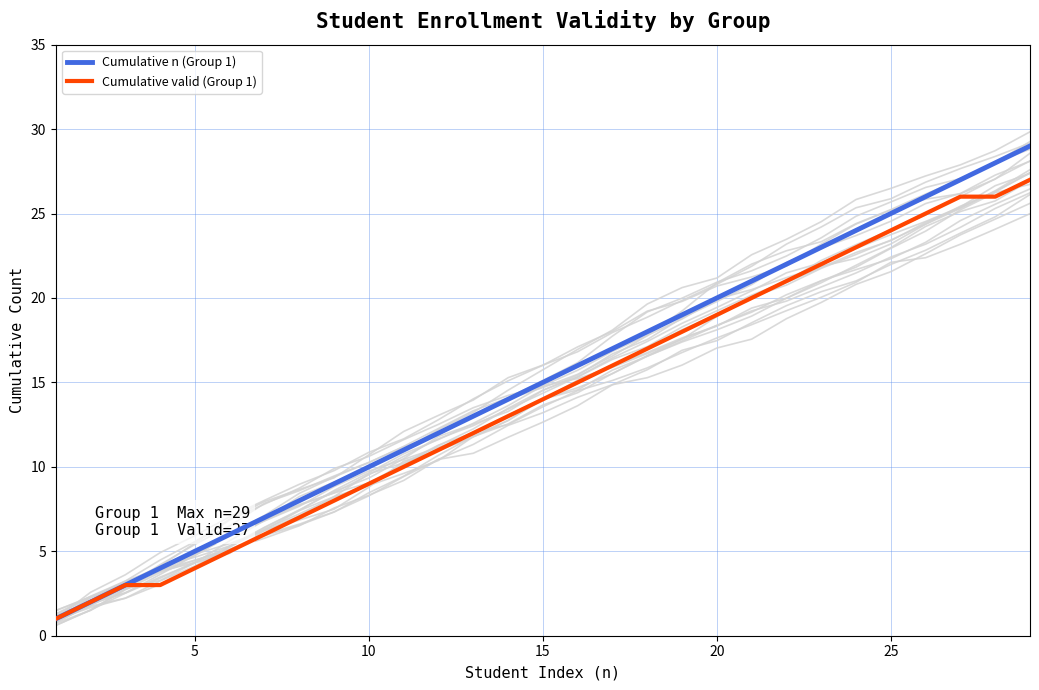

The value of Cumulative valid (Group 1) at 10 is 9. True or false?

True